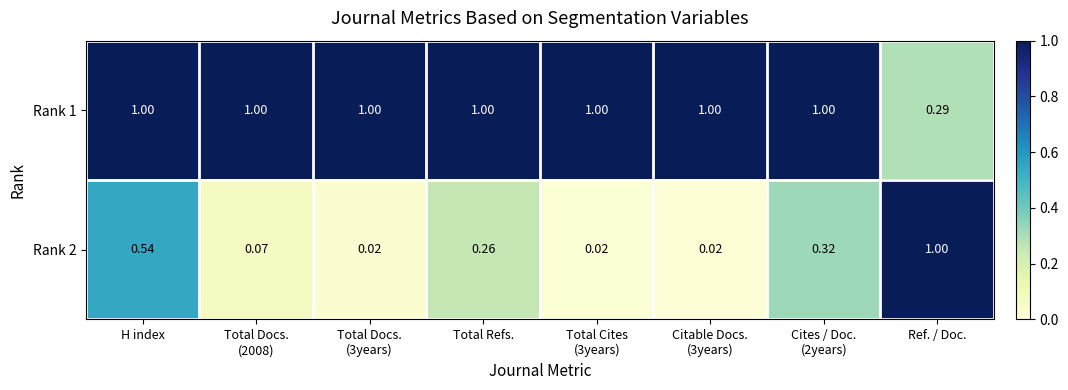

At which category is the sum across all series the highest?

H index